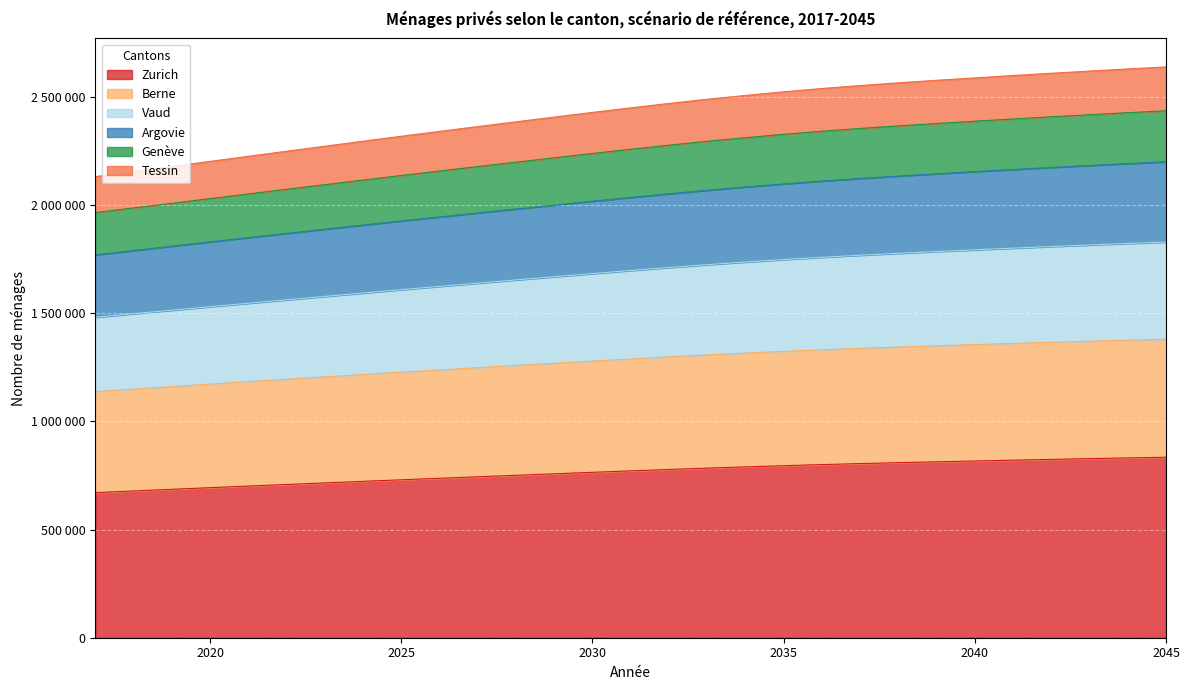

The value of Tessin at 2018 is 776724. True or false?

False